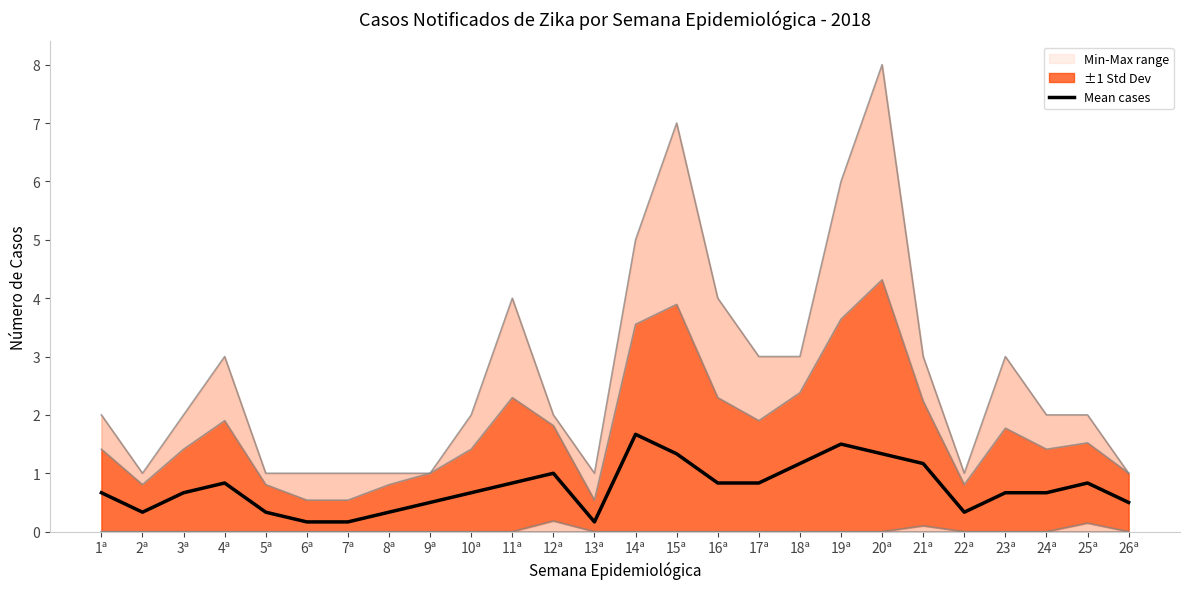

The chart shows a value of 0.2 at 6ª. True or false?

True